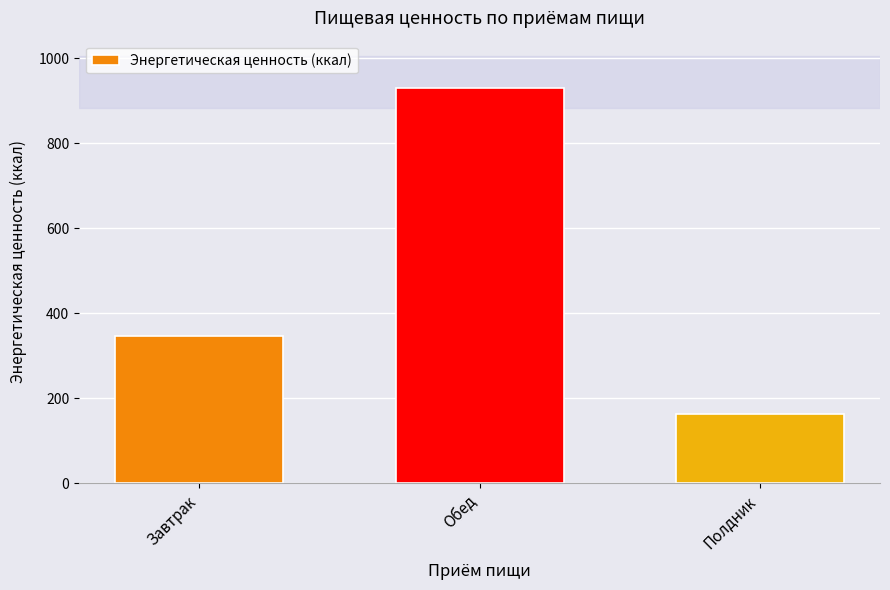

What position from the left is Завтрак?

1